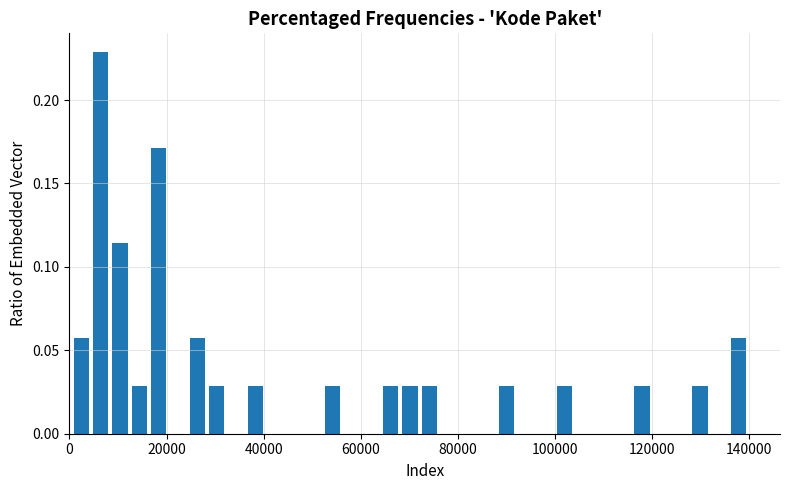

Read against the x-axis, roughly where is the centre of the tallest bar?

6000